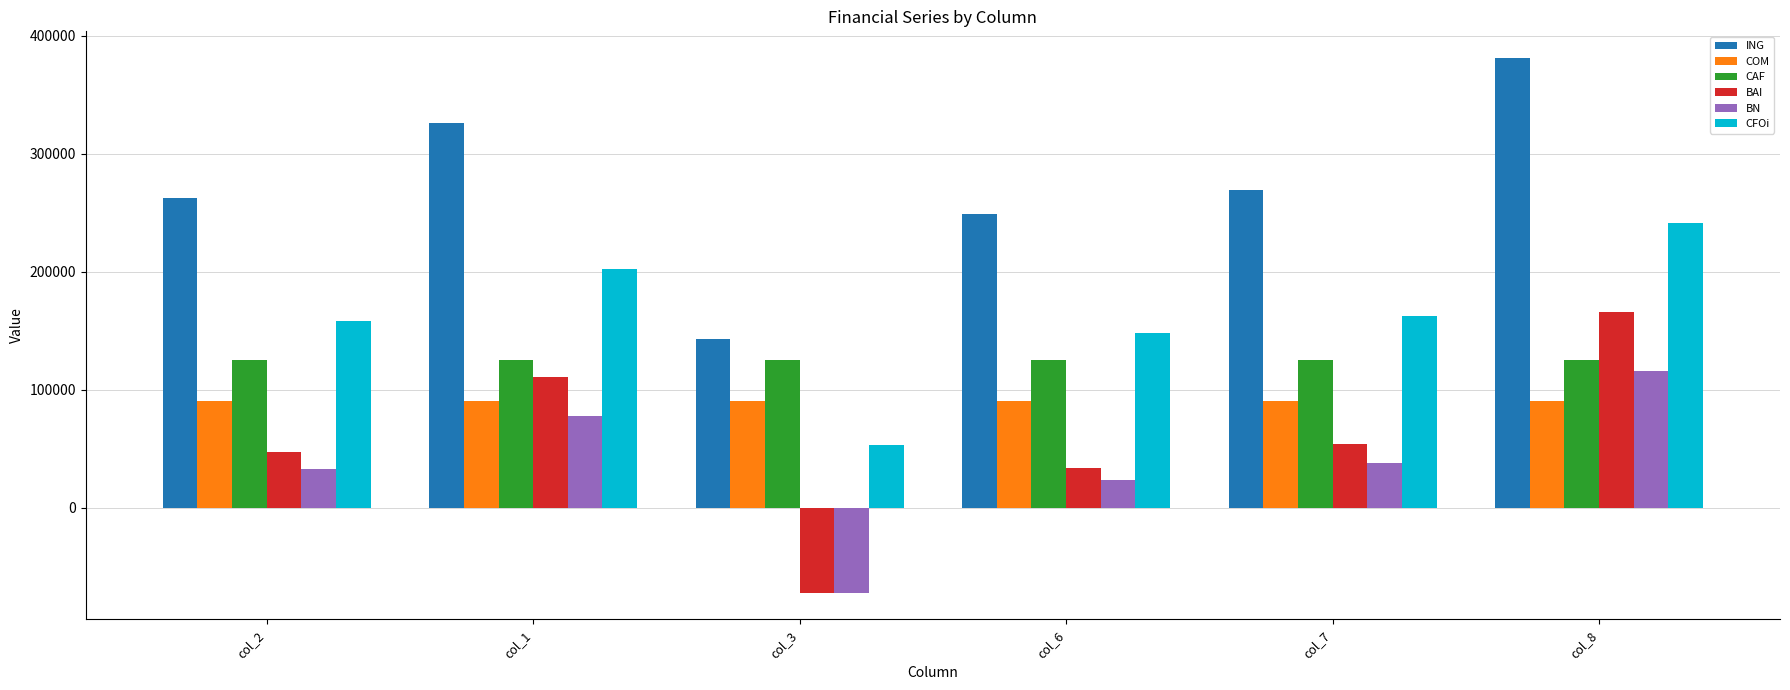

How many groups of bars are there?

6